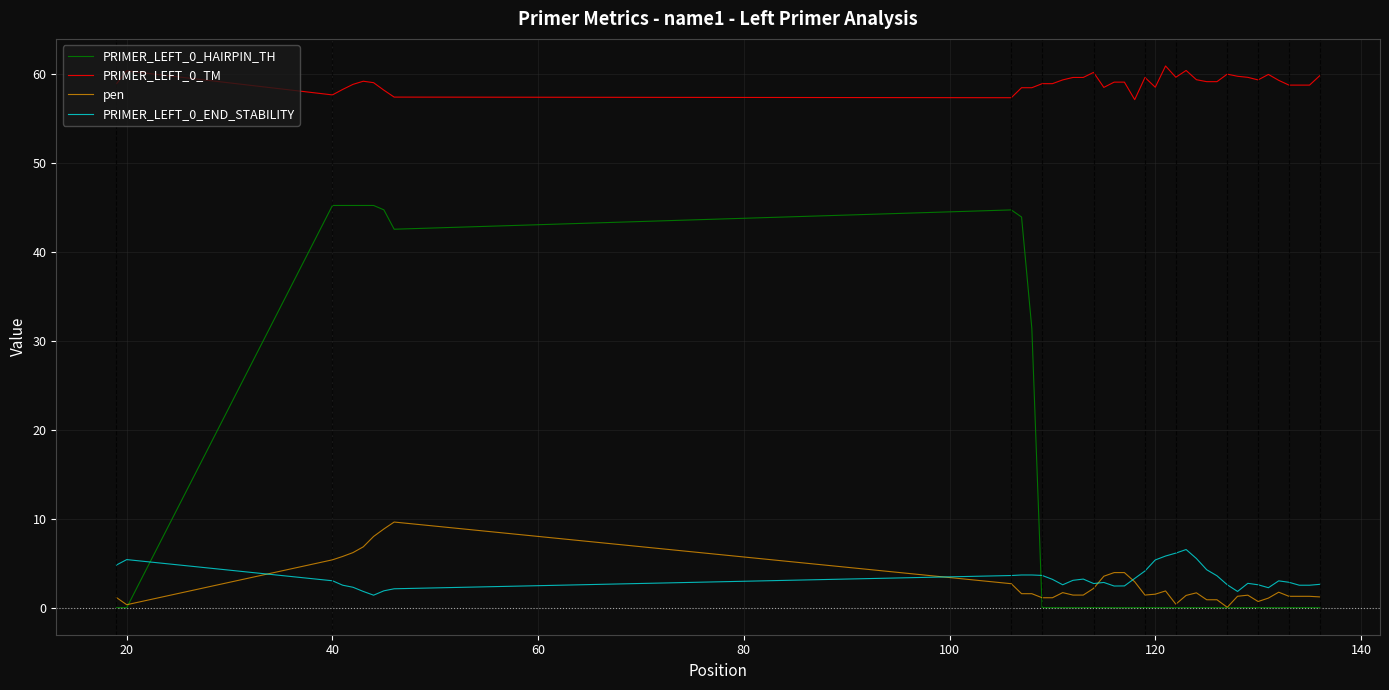

True or false: PRIMER_LEFT_0_TM and pen intersect in this chart.

False